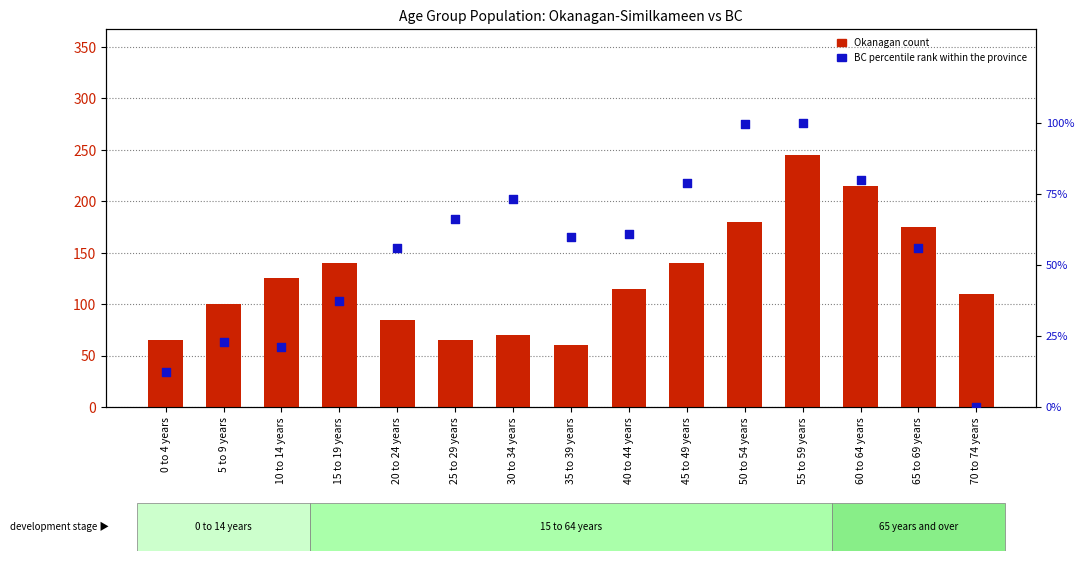

Which series has the largest total across all categories?

Okanagan count